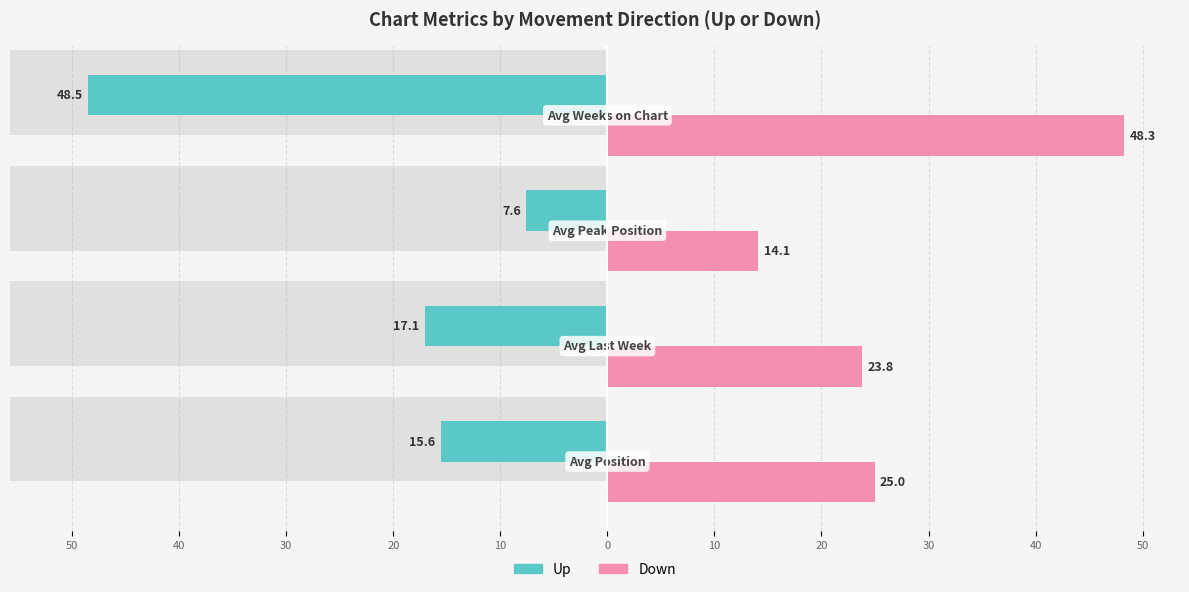

What is the average value of the up series?

-22.2